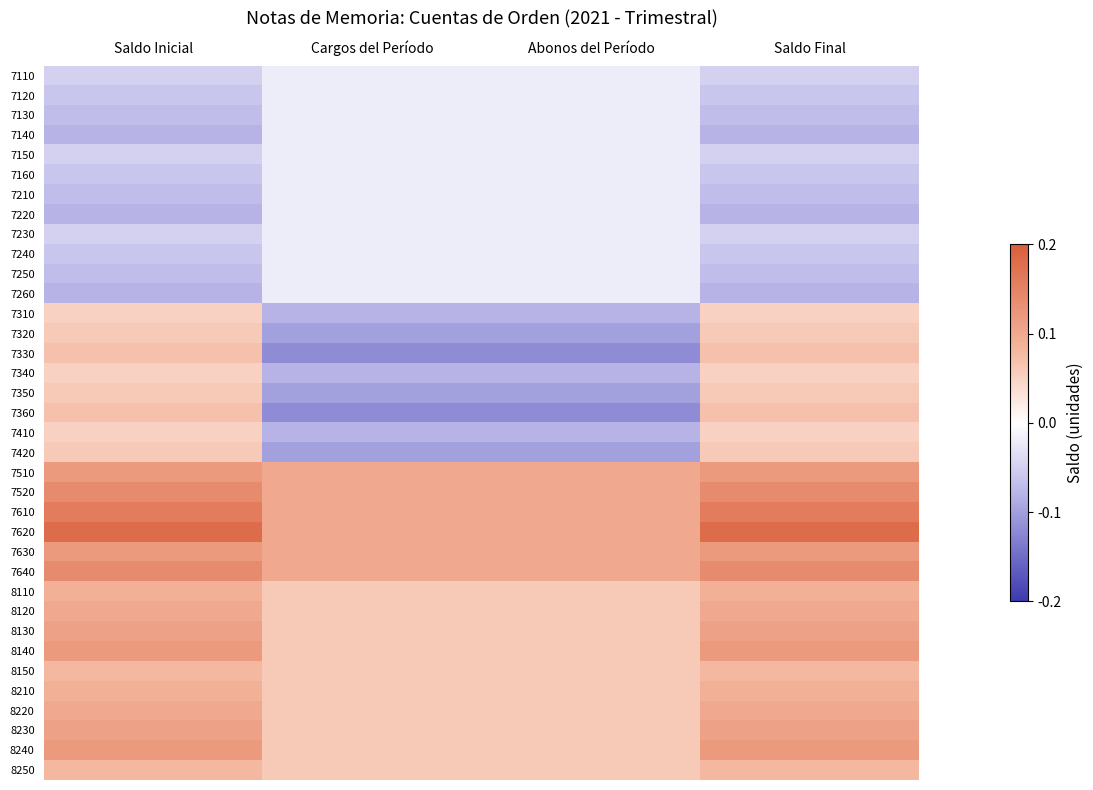

Reading right to left, extract all data points from this chart.

7110: Saldo Final=-0.1	Abonos del Período=-0.0	Cargos del Período=-0.0	Saldo Inicial=-0.1
7120: Saldo Final=-0.1	Abonos del Período=-0.0	Cargos del Período=-0.0	Saldo Inicial=-0.1
7130: Saldo Final=-0.1	Abonos del Período=-0.0	Cargos del Período=-0.0	Saldo Inicial=-0.1
7140: Saldo Final=-0.1	Abonos del Período=-0.0	Cargos del Período=-0.0	Saldo Inicial=-0.1
7150: Saldo Final=-0.1	Abonos del Período=-0.0	Cargos del Período=-0.0	Saldo Inicial=-0.1
7160: Saldo Final=-0.1	Abonos del Período=-0.0	Cargos del Período=-0.0	Saldo Inicial=-0.1
7210: Saldo Final=-0.1	Abonos del Período=-0.0	Cargos del Período=-0.0	Saldo Inicial=-0.1
7220: Saldo Final=-0.1	Abonos del Período=-0.0	Cargos del Período=-0.0	Saldo Inicial=-0.1
7230: Saldo Final=-0.1	Abonos del Período=-0.0	Cargos del Período=-0.0	Saldo Inicial=-0.1
7240: Saldo Final=-0.1	Abonos del Período=-0.0	Cargos del Período=-0.0	Saldo Inicial=-0.1
7250: Saldo Final=-0.1	Abonos del Período=-0.0	Cargos del Período=-0.0	Saldo Inicial=-0.1
7260: Saldo Final=-0.1	Abonos del Período=-0.0	Cargos del Período=-0.0	Saldo Inicial=-0.1
7310: Saldo Final=0.1	Abonos del Período=-0.1	Cargos del Período=-0.1	Saldo Inicial=0.1
7320: Saldo Final=0.1	Abonos del Período=-0.1	Cargos del Período=-0.1	Saldo Inicial=0.1
7330: Saldo Final=0.1	Abonos del Período=-0.1	Cargos del Período=-0.1	Saldo Inicial=0.1
7340: Saldo Final=0.1	Abonos del Período=-0.1	Cargos del Período=-0.1	Saldo Inicial=0.1
7350: Saldo Final=0.1	Abonos del Período=-0.1	Cargos del Período=-0.1	Saldo Inicial=0.1
7360: Saldo Final=0.1	Abonos del Período=-0.1	Cargos del Período=-0.1	Saldo Inicial=0.1
7410: Saldo Final=0.1	Abonos del Período=-0.1	Cargos del Período=-0.1	Saldo Inicial=0.1
7420: Saldo Final=0.1	Abonos del Período=-0.1	Cargos del Período=-0.1	Saldo Inicial=0.1
7510: Saldo Final=0.1	Abonos del Período=0.1	Cargos del Período=0.1	Saldo Inicial=0.1
7520: Saldo Final=0.1	Abonos del Período=0.1	Cargos del Período=0.1	Saldo Inicial=0.1
7610: Saldo Final=0.2	Abonos del Período=0.1	Cargos del Período=0.1	Saldo Inicial=0.2
7620: Saldo Final=0.2	Abonos del Período=0.1	Cargos del Período=0.1	Saldo Inicial=0.2
7630: Saldo Final=0.1	Abonos del Período=0.1	Cargos del Período=0.1	Saldo Inicial=0.1
7640: Saldo Final=0.1	Abonos del Período=0.1	Cargos del Período=0.1	Saldo Inicial=0.1
8110: Saldo Final=0.1	Abonos del Período=0.1	Cargos del Período=0.1	Saldo Inicial=0.1
8120: Saldo Final=0.1	Abonos del Período=0.1	Cargos del Período=0.1	Saldo Inicial=0.1
8130: Saldo Final=0.1	Abonos del Período=0.1	Cargos del Período=0.1	Saldo Inicial=0.1
8140: Saldo Final=0.1	Abonos del Período=0.1	Cargos del Período=0.1	Saldo Inicial=0.1
8150: Saldo Final=0.1	Abonos del Período=0.1	Cargos del Período=0.1	Saldo Inicial=0.1
8210: Saldo Final=0.1	Abonos del Período=0.1	Cargos del Período=0.1	Saldo Inicial=0.1
8220: Saldo Final=0.1	Abonos del Período=0.1	Cargos del Período=0.1	Saldo Inicial=0.1
8230: Saldo Final=0.1	Abonos del Período=0.1	Cargos del Período=0.1	Saldo Inicial=0.1
8240: Saldo Final=0.1	Abonos del Período=0.1	Cargos del Período=0.1	Saldo Inicial=0.1
8250: Saldo Final=0.1	Abonos del Período=0.1	Cargos del Período=0.1	Saldo Inicial=0.1